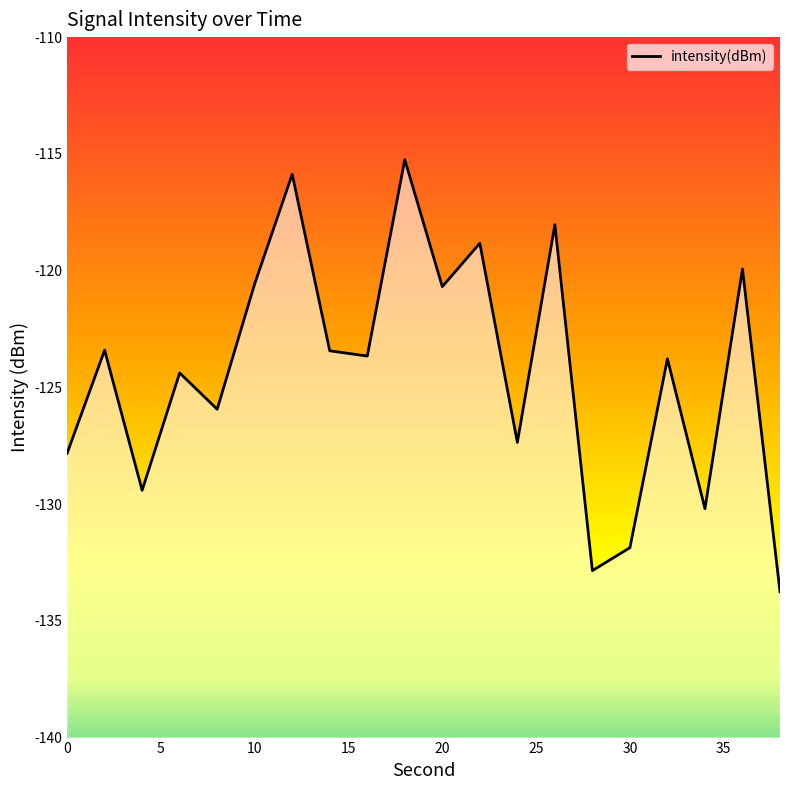

What is the approximate value at 0?

-127.8